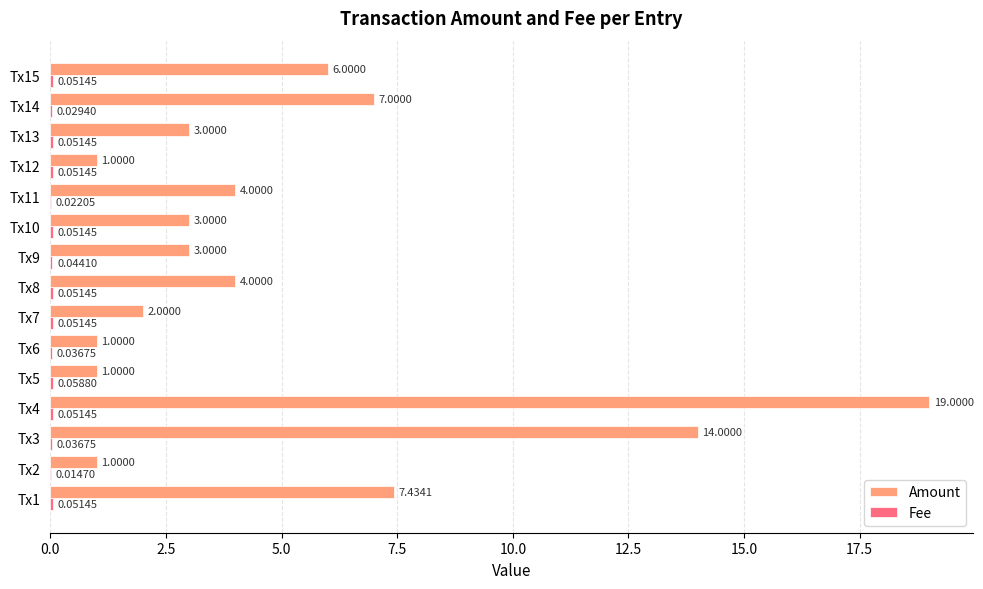

What is the sum of the Amount values at Tx10 and Tx15?

9.0